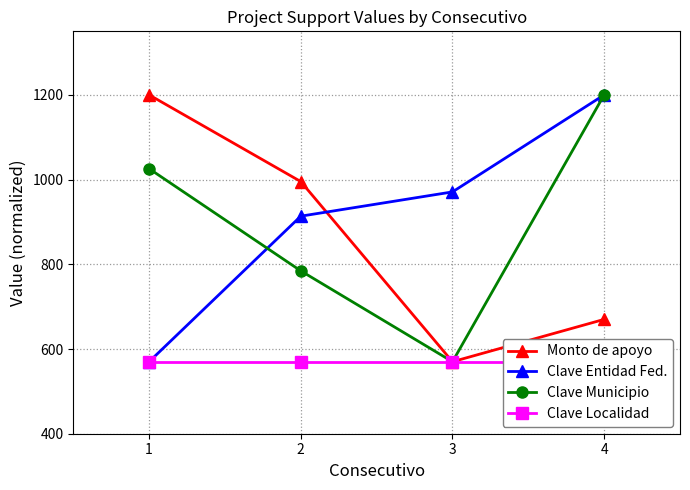

True or false: Clave Localidad and Clave Entidad Fed. intersect in this chart.

False